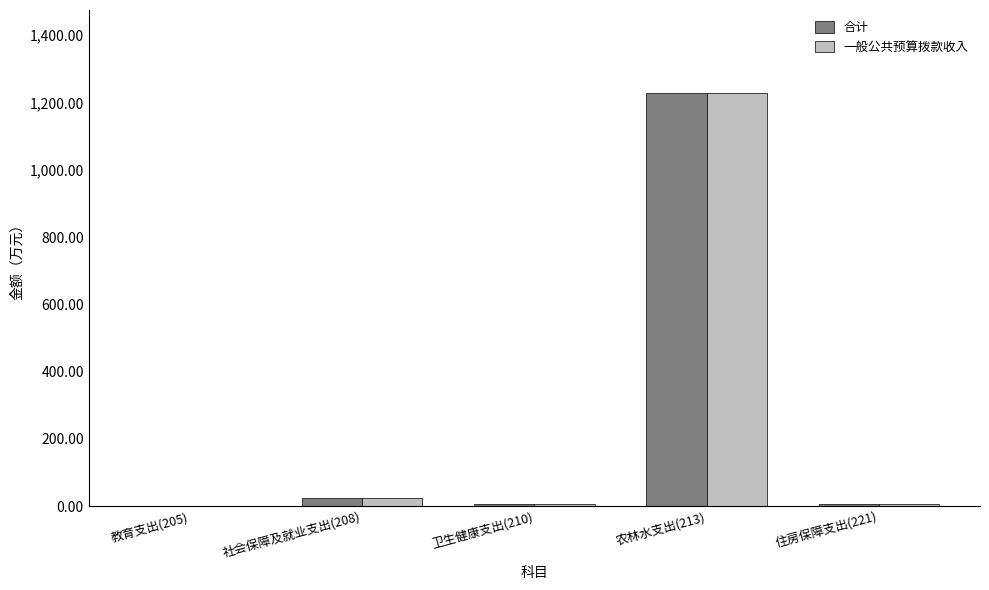

True or false: 合计 has a value of 6.1 at 住房保障支出(221).

True